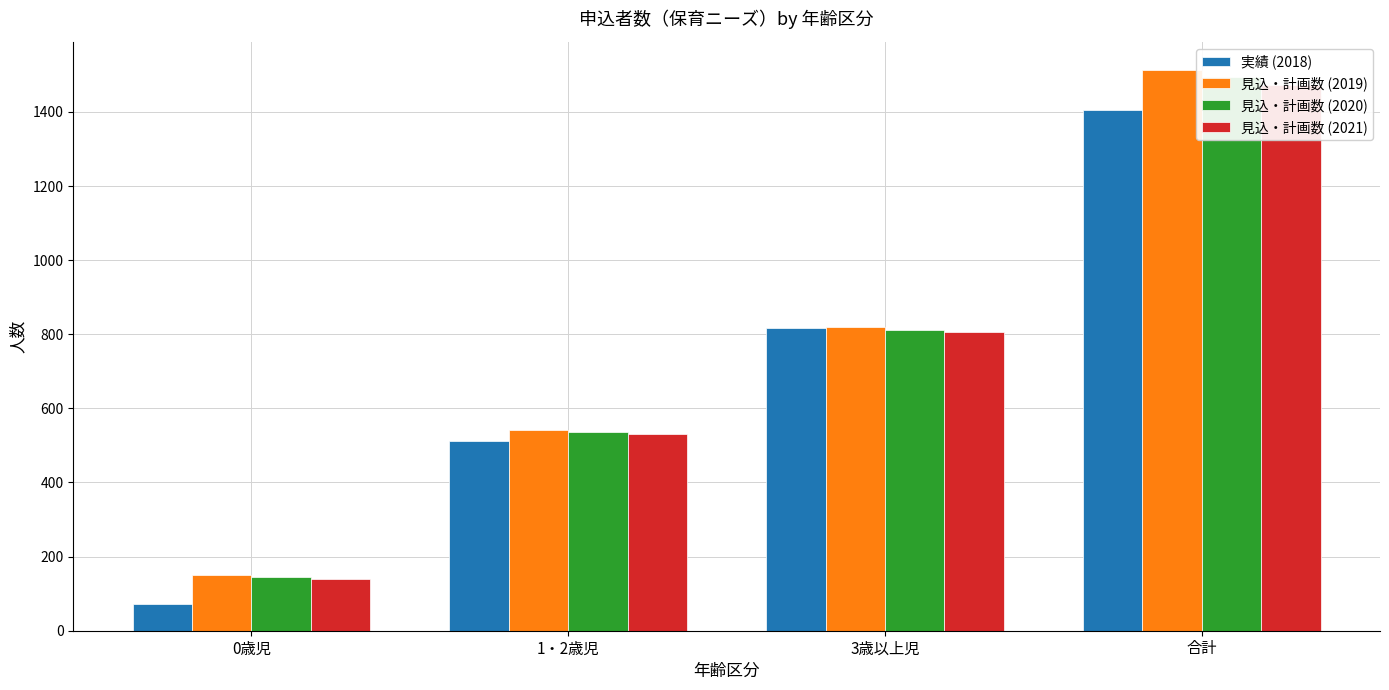

How many series are shown in this chart?

4